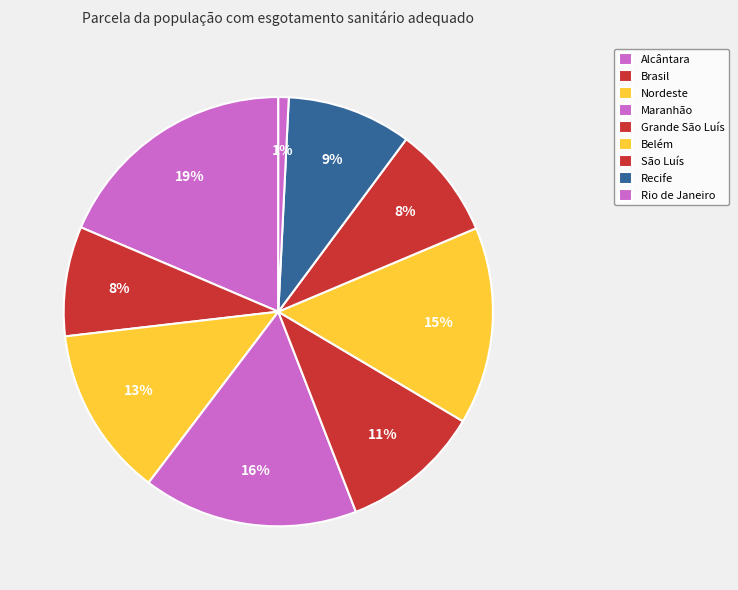

How many slices are in this pie chart?

9